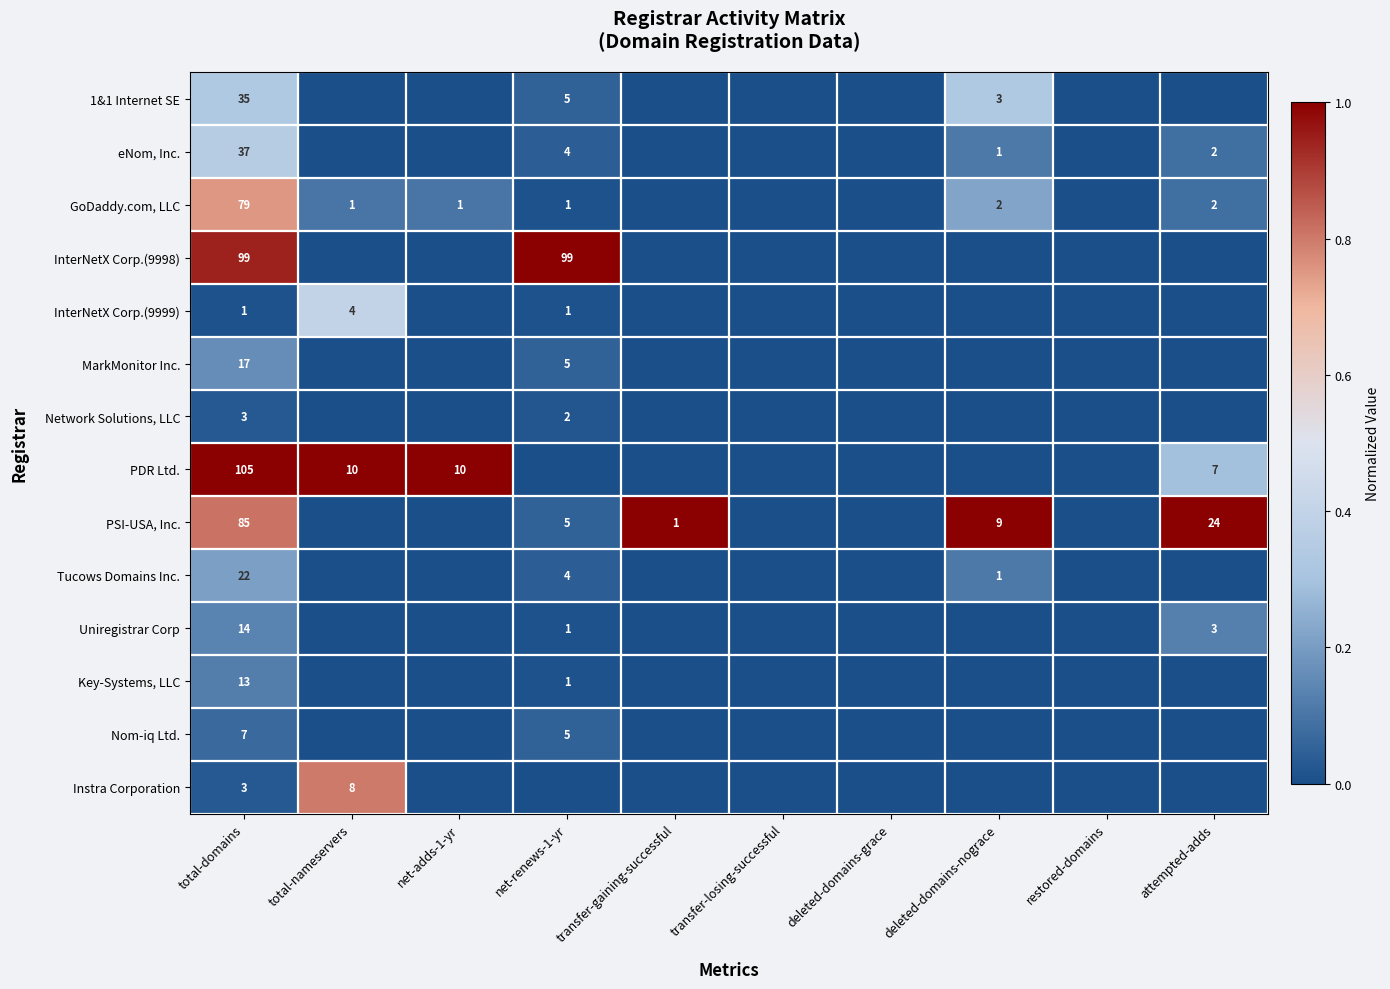

At which category is the sum across all series the highest?

total-domains